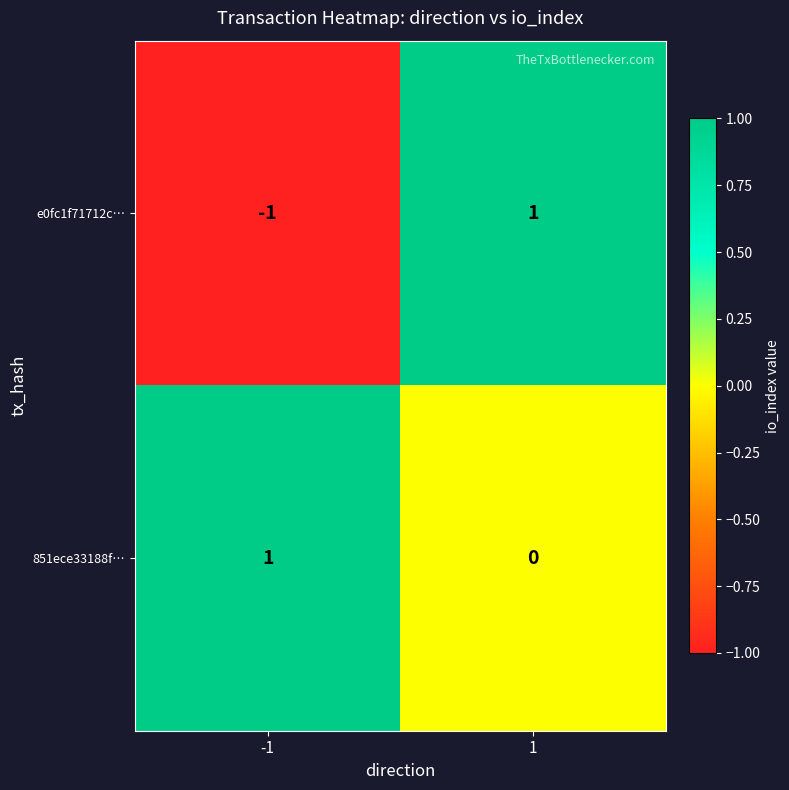

Which series has the widest spread of values?

e0fc1f71712c…